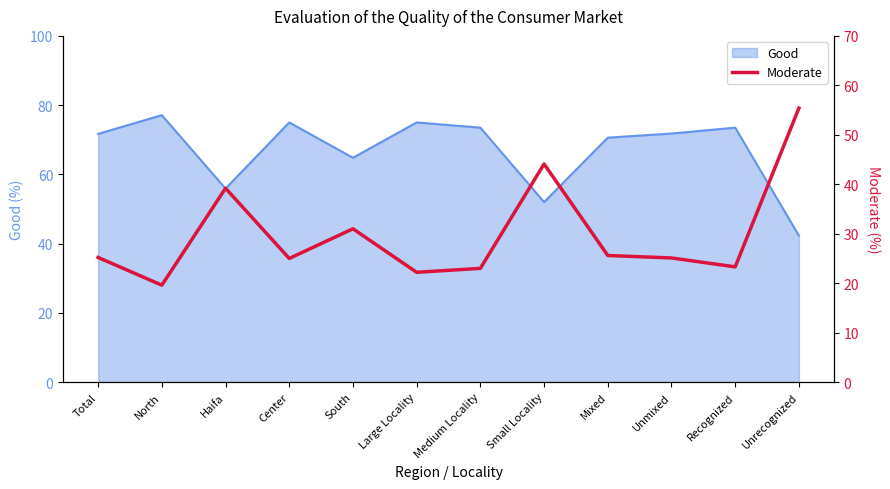

What value does the Good series have at Total?

71.7